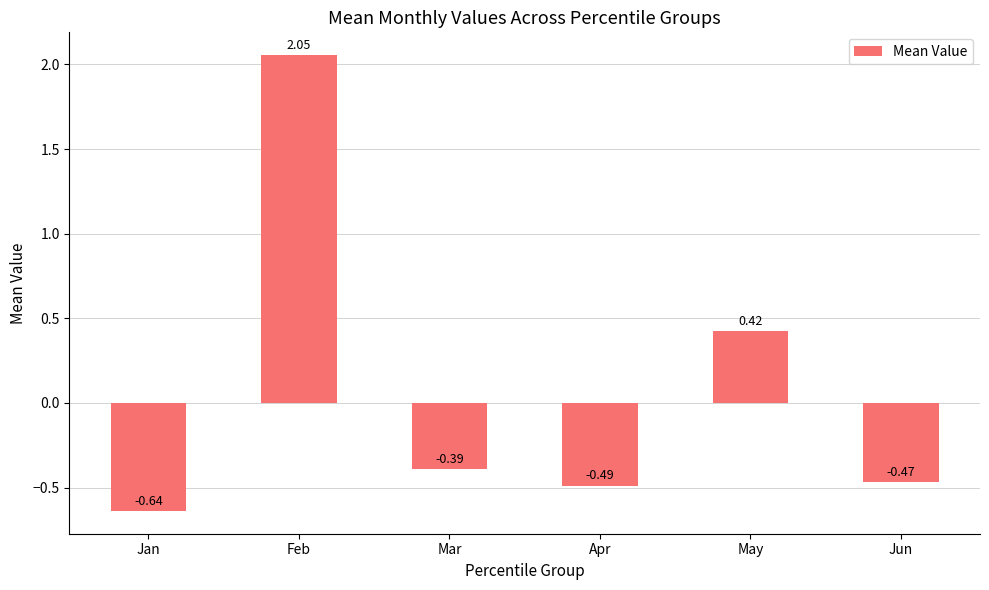

What is the difference between the maximum and second lowest values?

2.5